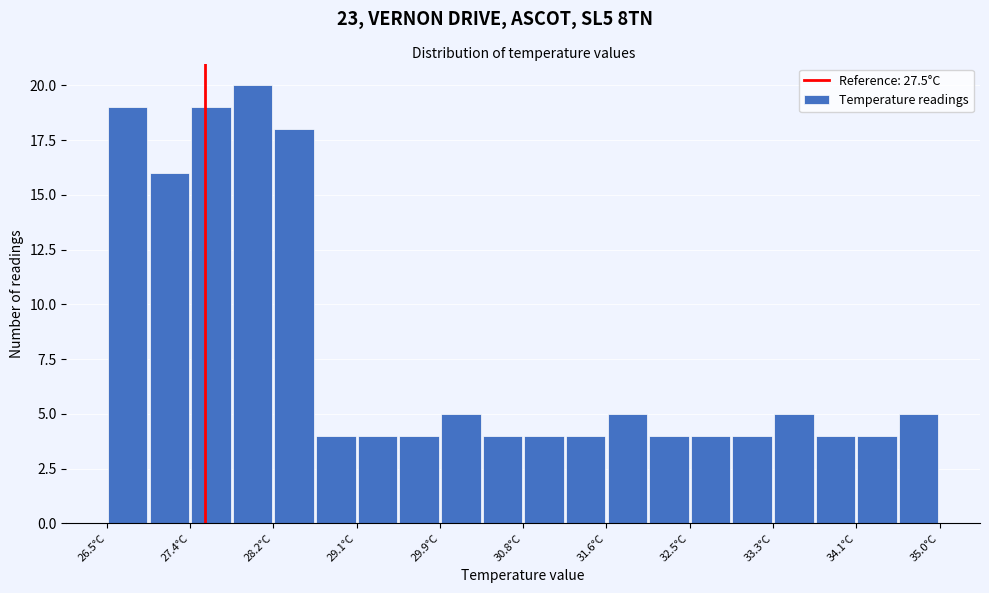

Reading left to right, transcribe this chart: for each bar, give the range it covers on the x-axis and its height. Neither the bar edges nor the heights are printed on the chart, so give them approximately, as read against the axes.

26.5 to 26.9: 19
26.9 to 27.4: 16
27.4 to 27.8: 19
27.8 to 28.2: 20
28.2 to 28.6: 18
28.6 to 29.1: 4
29.1 to 29.5: 4
29.5 to 29.9: 4
29.9 to 30.3: 5
30.3 to 30.8: 4
30.8 to 31.2: 4
31.2 to 31.6: 4
31.6 to 32.0: 5
32.0 to 32.5: 4
32.5 to 32.9: 4
32.9 to 33.3: 4
33.3 to 33.7: 5
33.7 to 34.2: 4
34.2 to 34.6: 4
34.6 to 35.0: 5